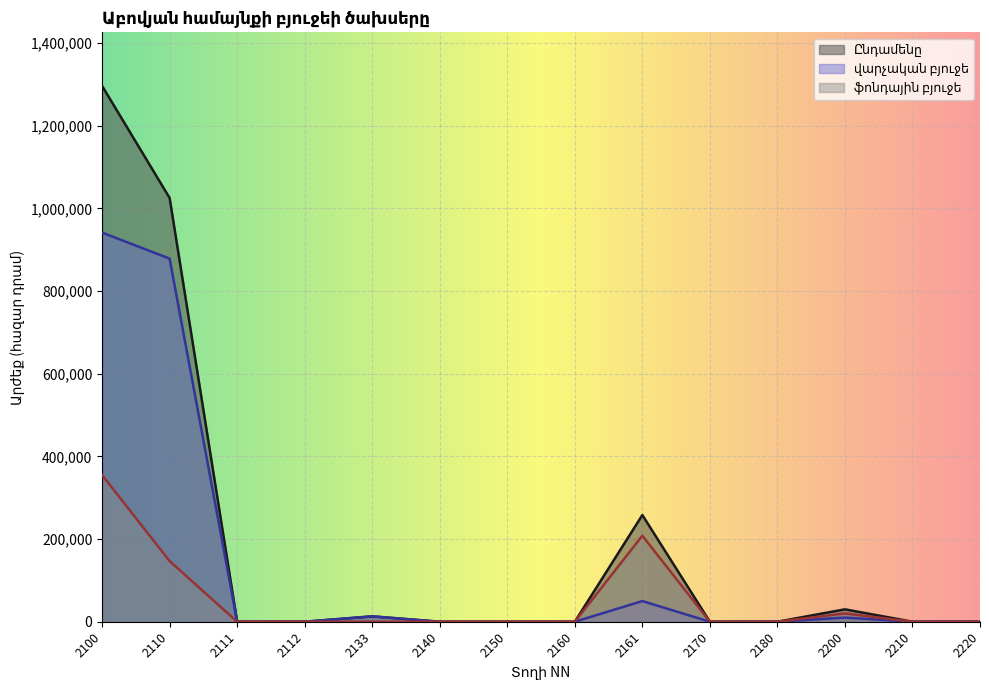

True or false: ֆոնդային բյուջե has a value of 50943 at 2110.

False